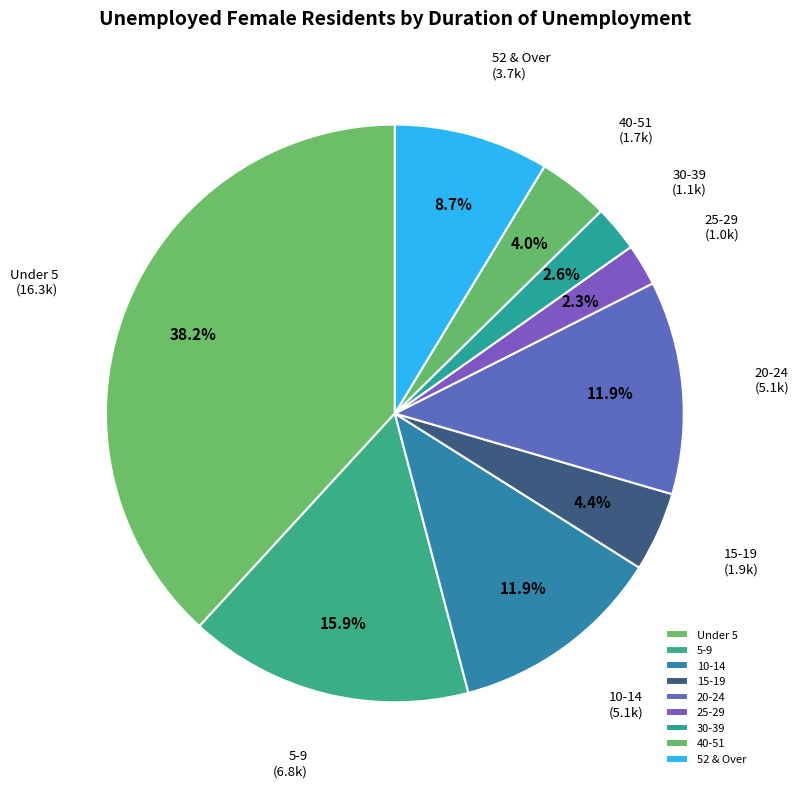

How much of the chart is everything except 52 & Over?

91.3%